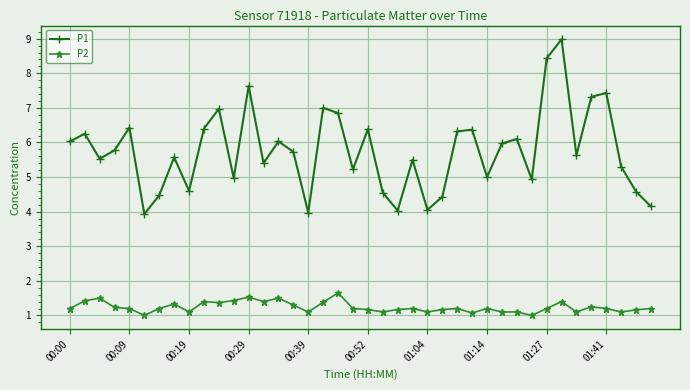

Which series has the largest range (max minus min)?

P1